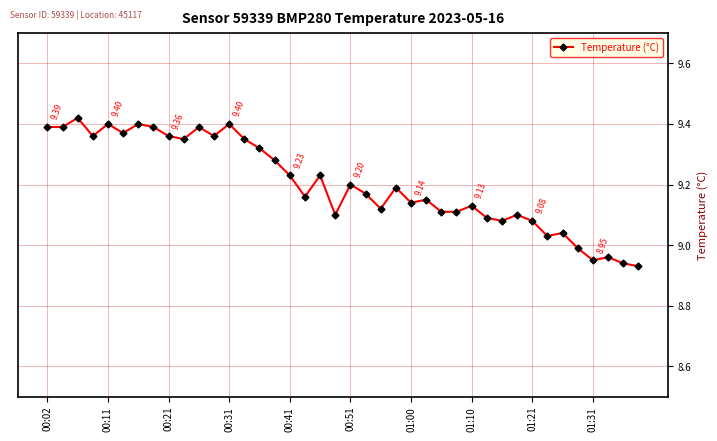

How many points are higher than both their immediate neighbors (excluding endpoints)?

13